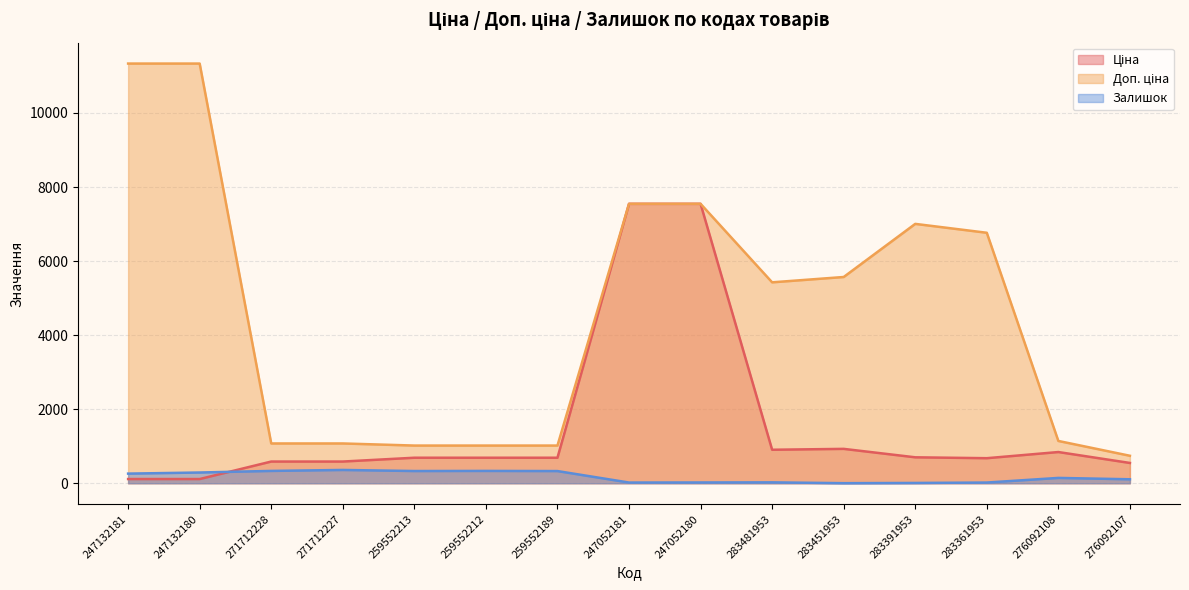

True or false: Ціна and Доп. ціна intersect in this chart.

False